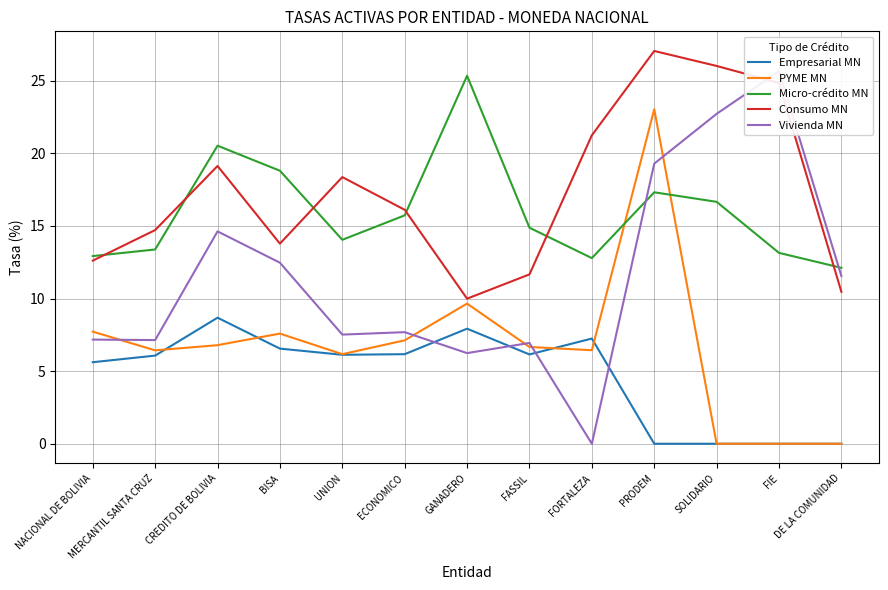

What is the highest value of the Vivienda MN series?

25.6